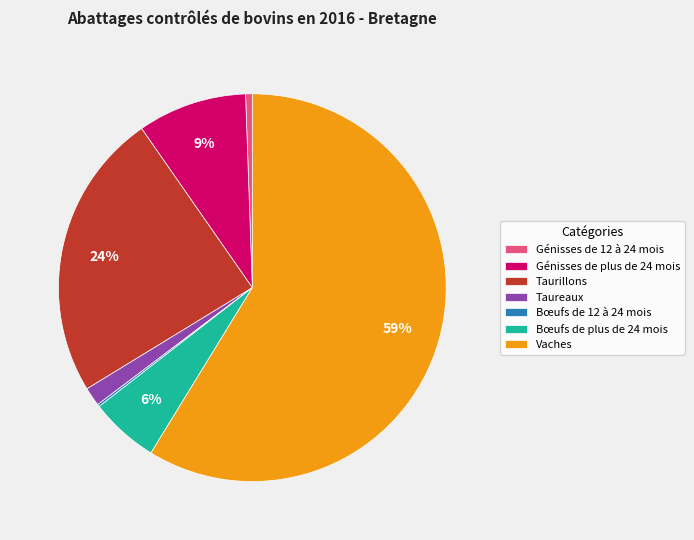

What percentage is the Taurillons slice, to the nearest percent?

24%